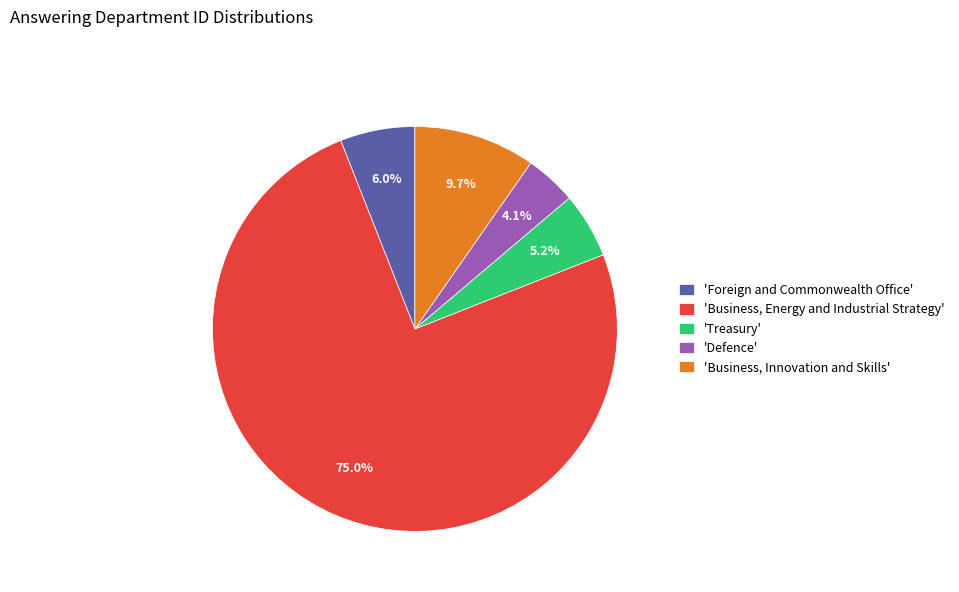

What is the ratio of the value at 'Treasury' to the value at 'Defence'?

1.3